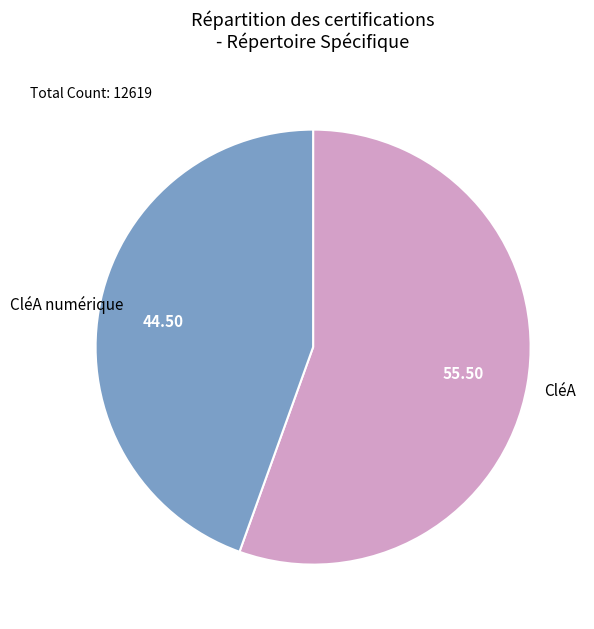

Is there any slice that represents more than half of the pie?

Yes